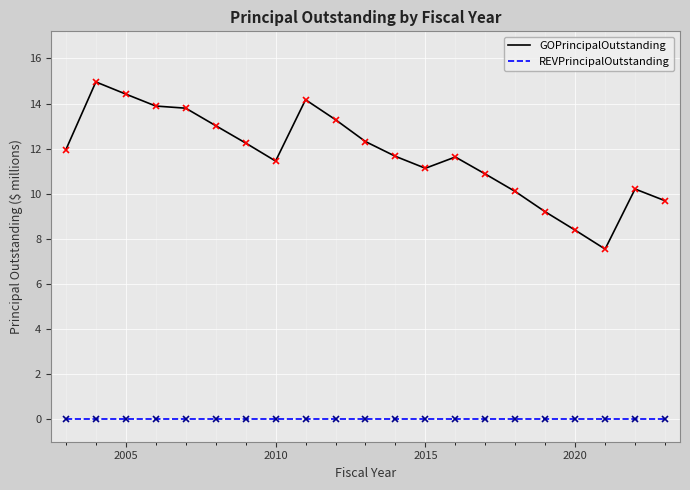

Which series has the largest range (max minus min)?

GOPrincipalOutstanding